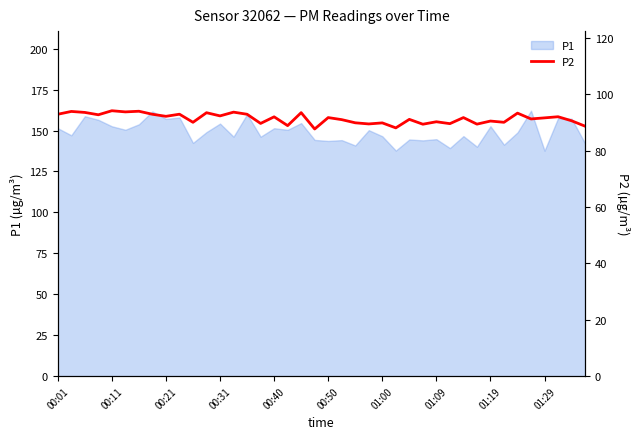

The P1 series shows 77.5 at 00:21. True or false?

False